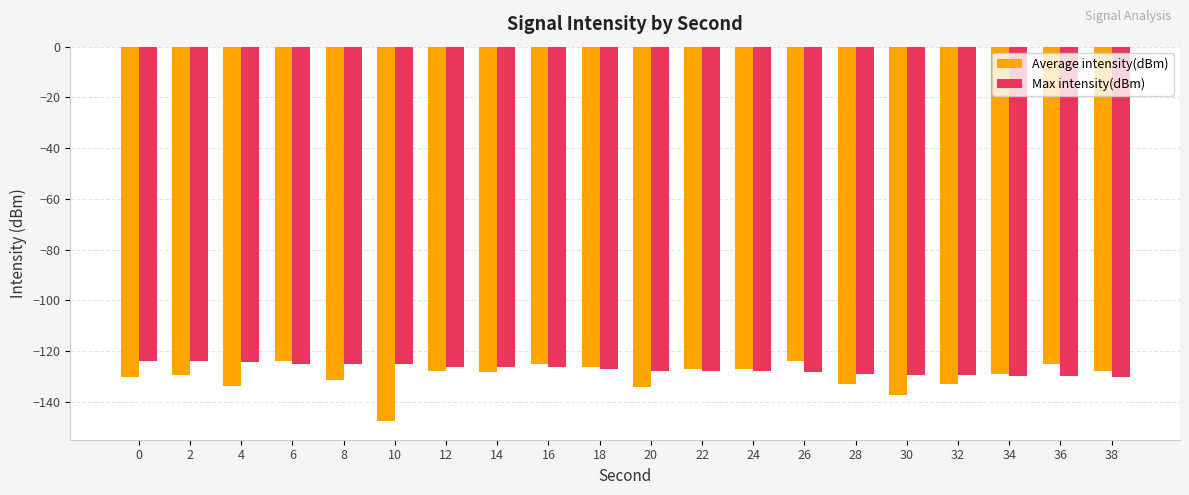

What is the value of the Average intensity(dBm) bar at the 3rd from the left?

-133.9